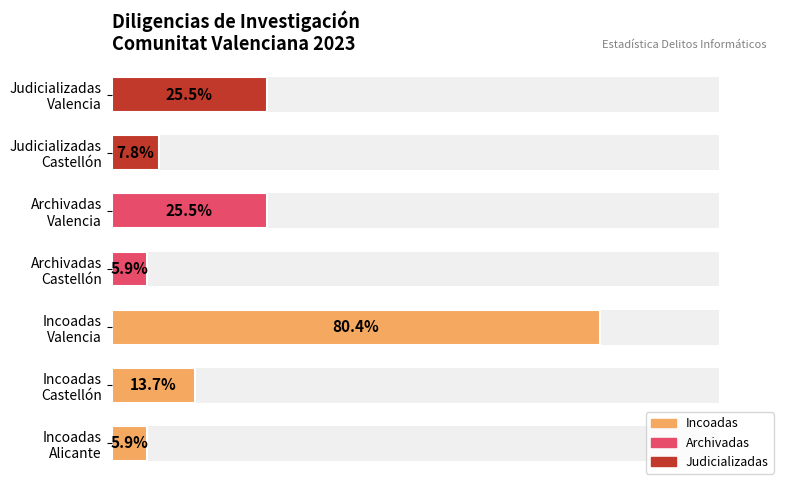

What is the label of the 2nd bar from the left?

Castellón